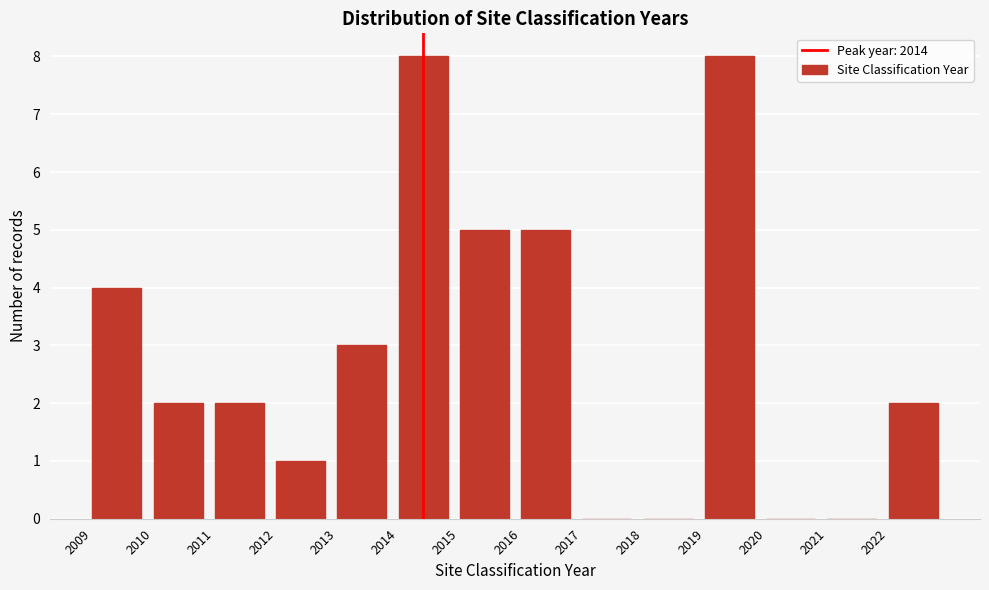

Reading left to right, transcribe this chart: for each bar, give the range it covers on the x-axis and its height. The values are not printed on the chart, so give them approximately, as read against the axis.

2009 to 2010: 4
2010 to 2011: 2
2011 to 2012: 2
2012 to 2013: 1
2013 to 2014: 3
2014 to 2015: 8
2015 to 2016: 5
2016 to 2017: 5
2017 to 2018: 0
2018 to 2019: 0
2019 to 2020: 8
2020 to 2021: 0
2021 to 2022: 0
2022 to 2023: 2